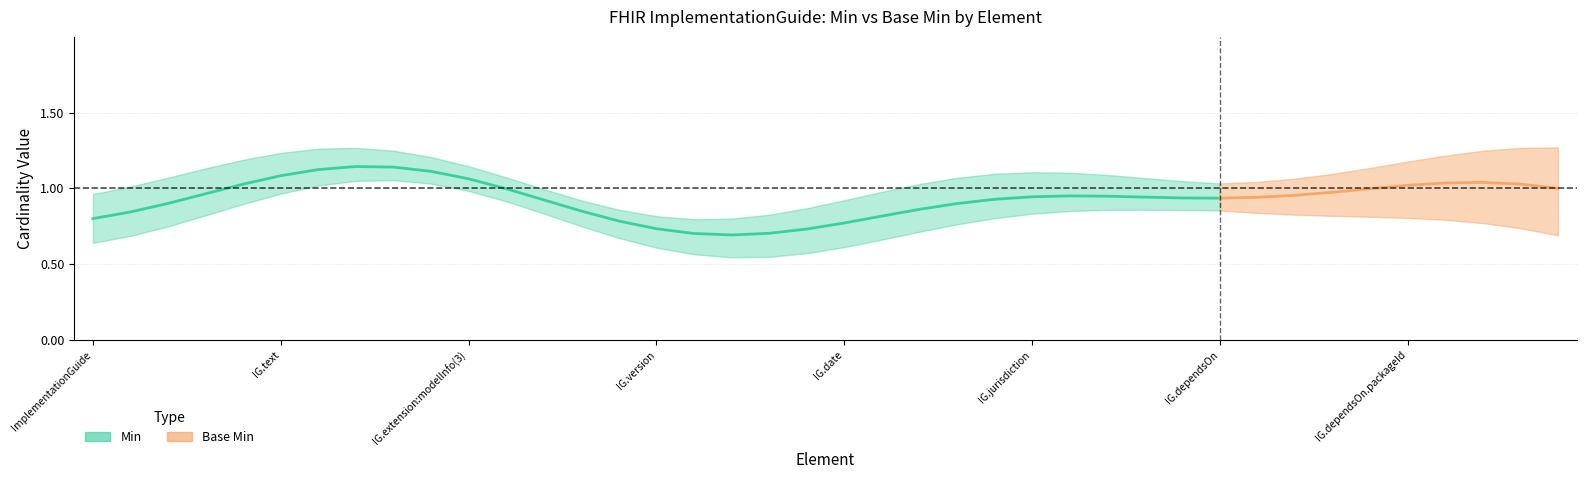

Count the number of categories in the chart.

40